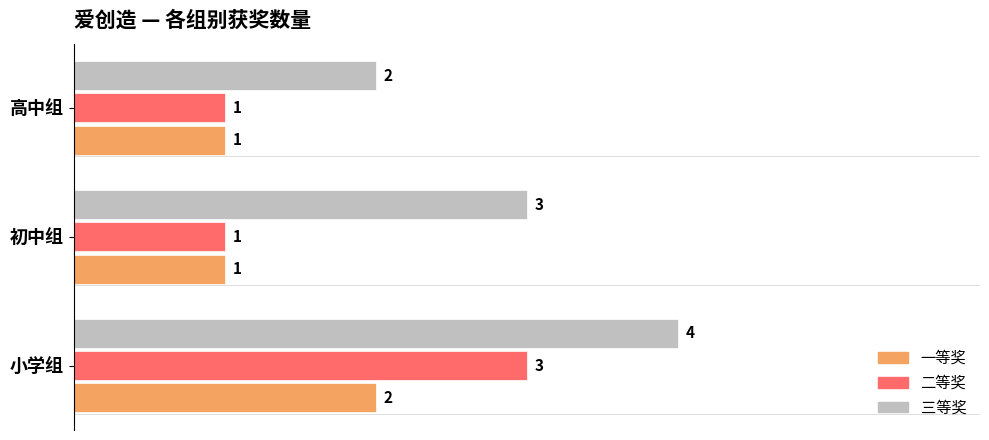

What is the difference between the maximum and minimum values in the 一等奖 series?

1